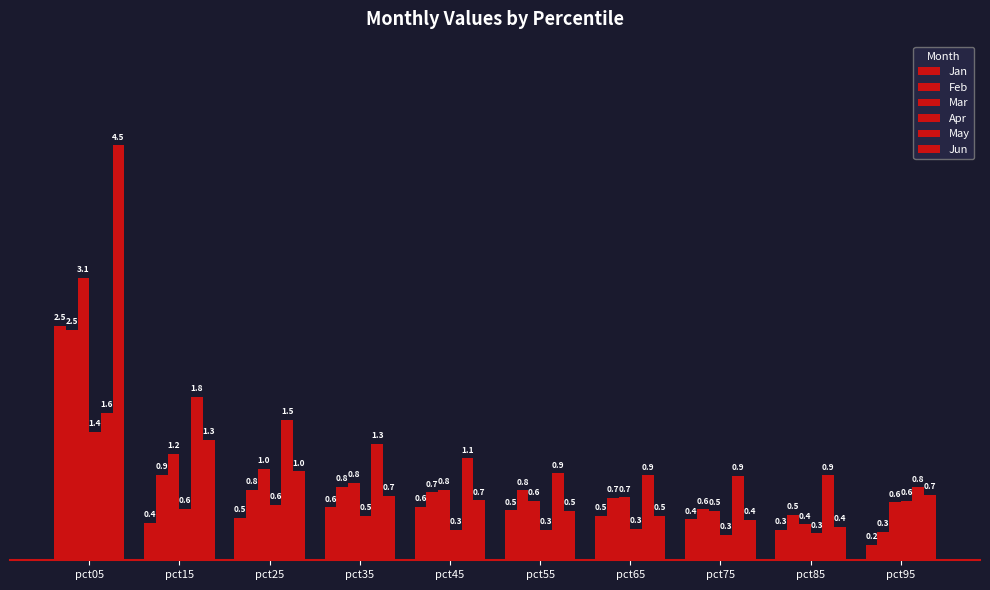

True or false: Mar has a value of 0.6 at pct55.

True